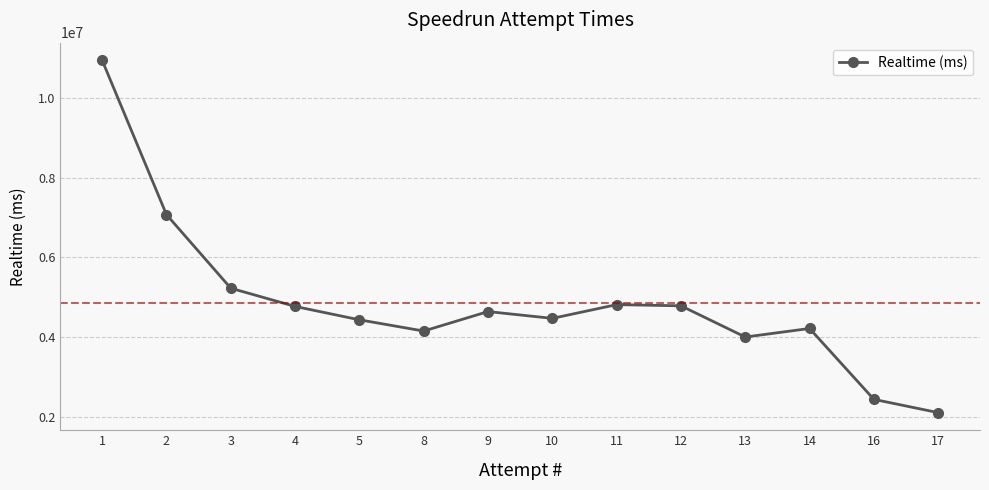

What is the value of the 13th point from the left?

2437084